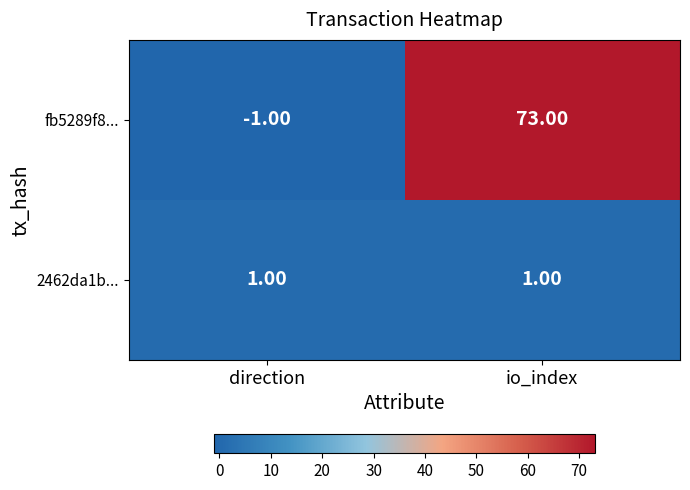

At which label does fb5289f8... reach its minimum?

direction